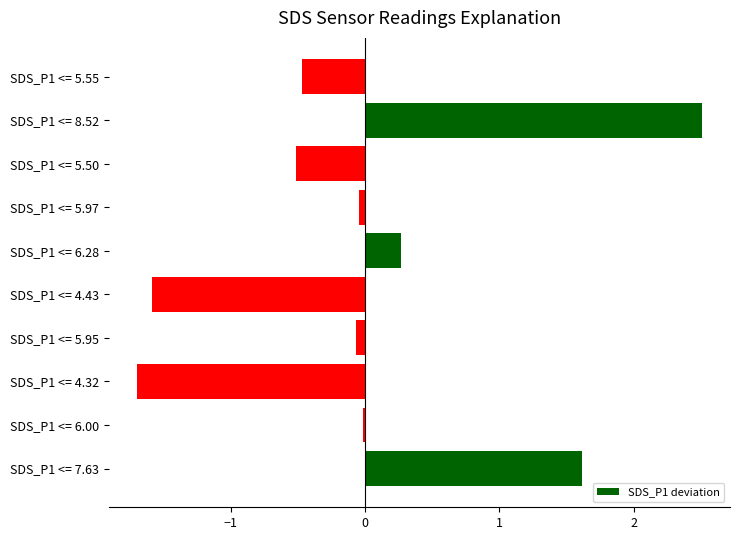

The chart shows a value of -0.3 at SDS_P1 <= 5.55. True or false?

False